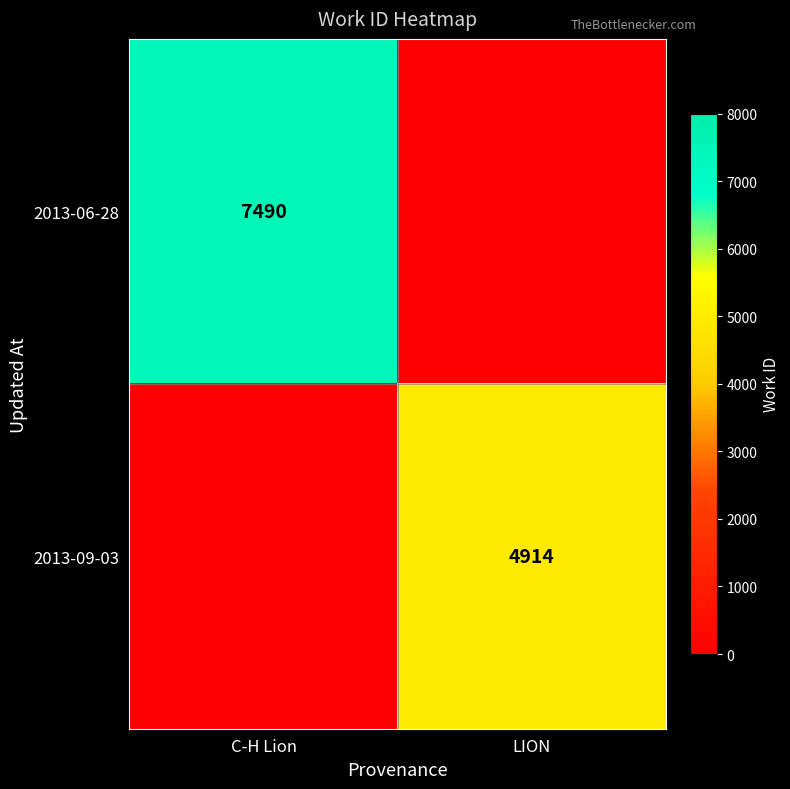

Which category has the highest value across all series?

C-H Lion